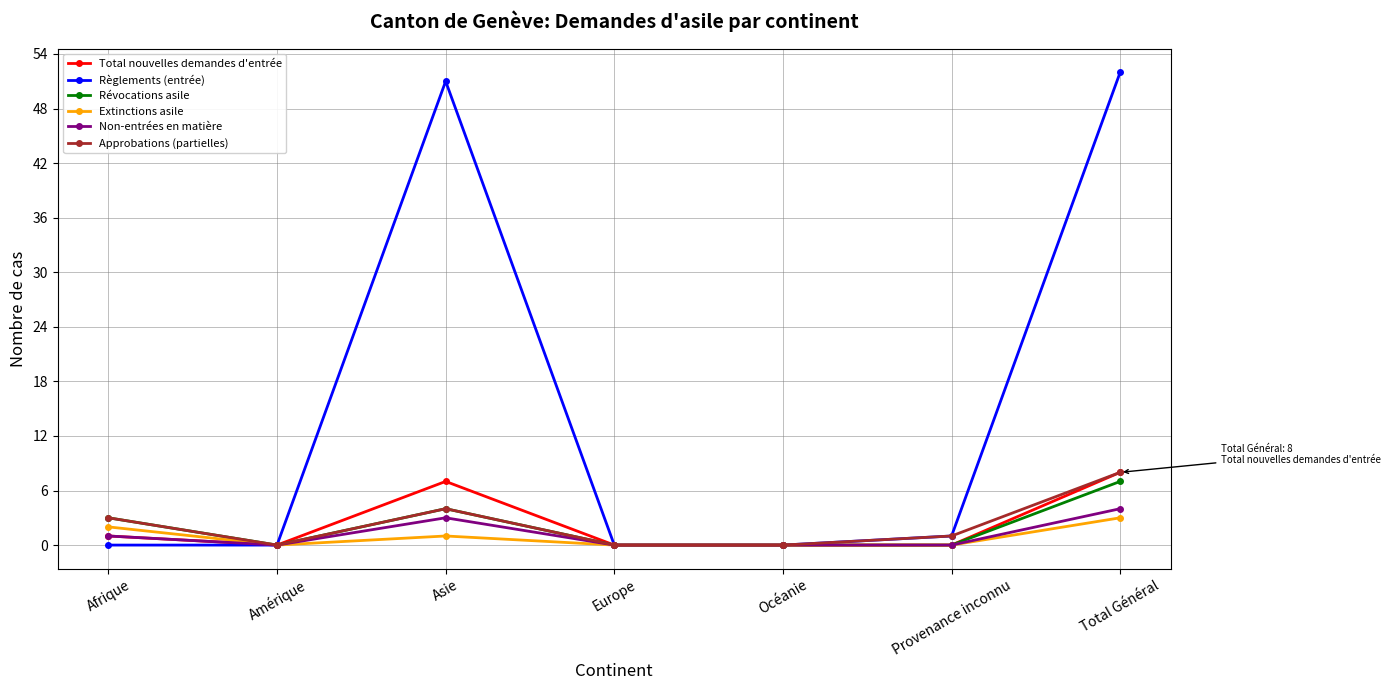

Which series has the widest spread of values?

Règlements (entrée)